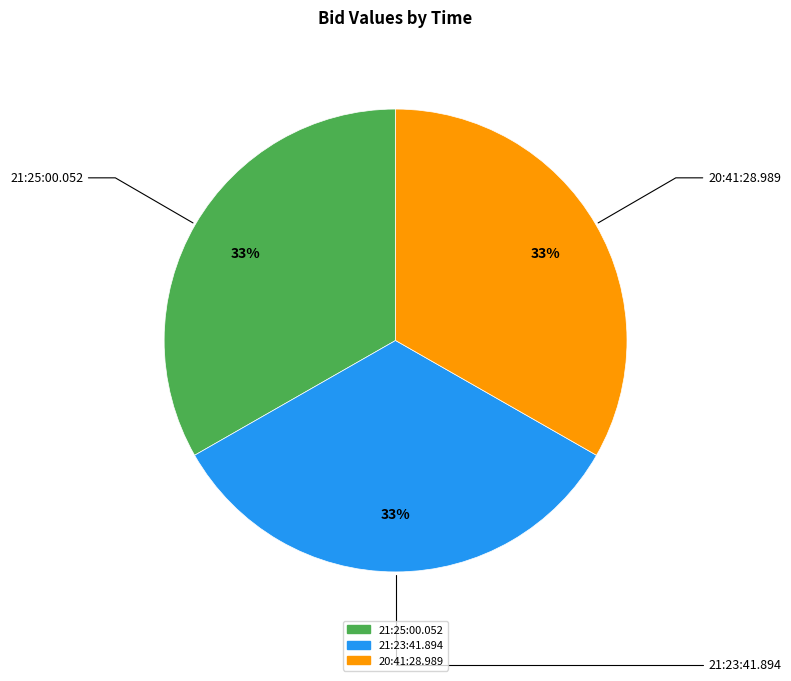

Do 21:25:00.052 and 20:41:28.989 together represent more than half of the pie?

Yes